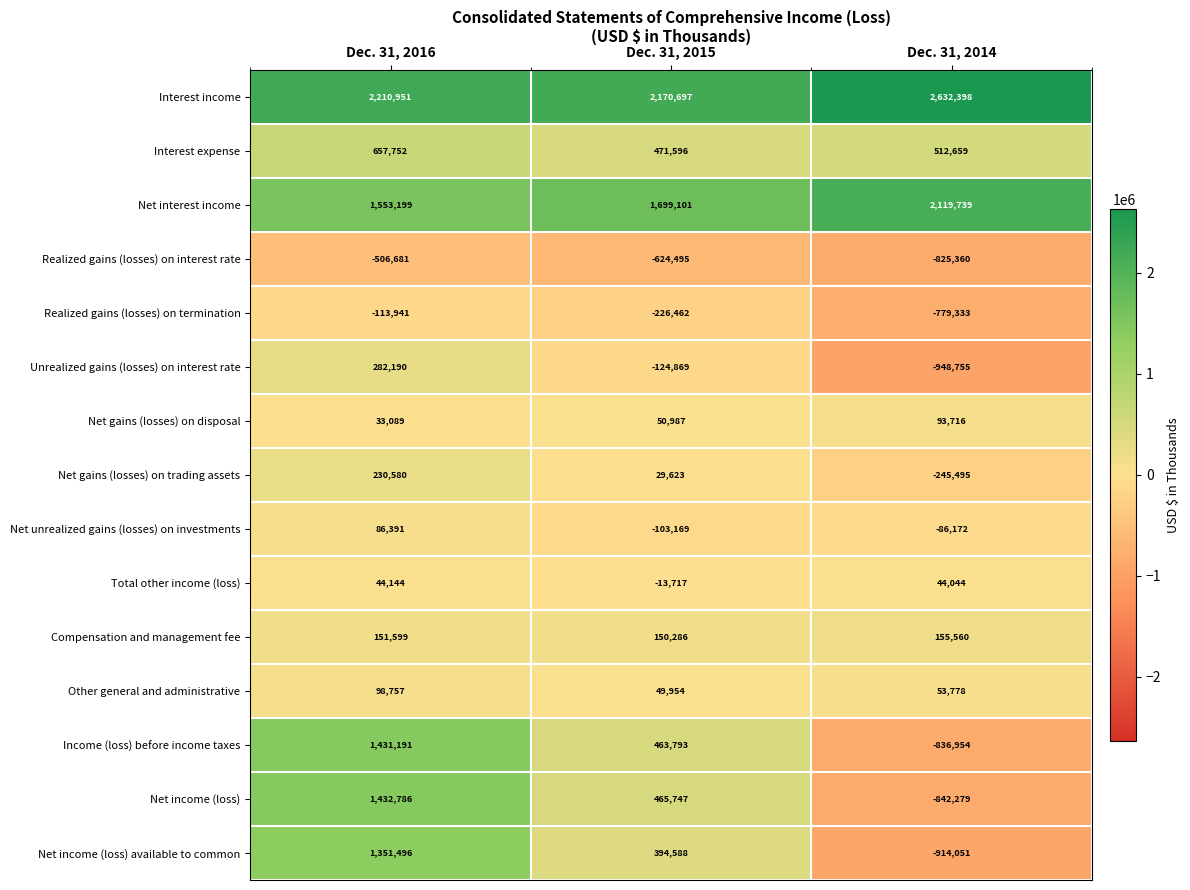

At which label is Net unrealized gains (losses) on investments closest to -8389?

Dec. 31, 2014